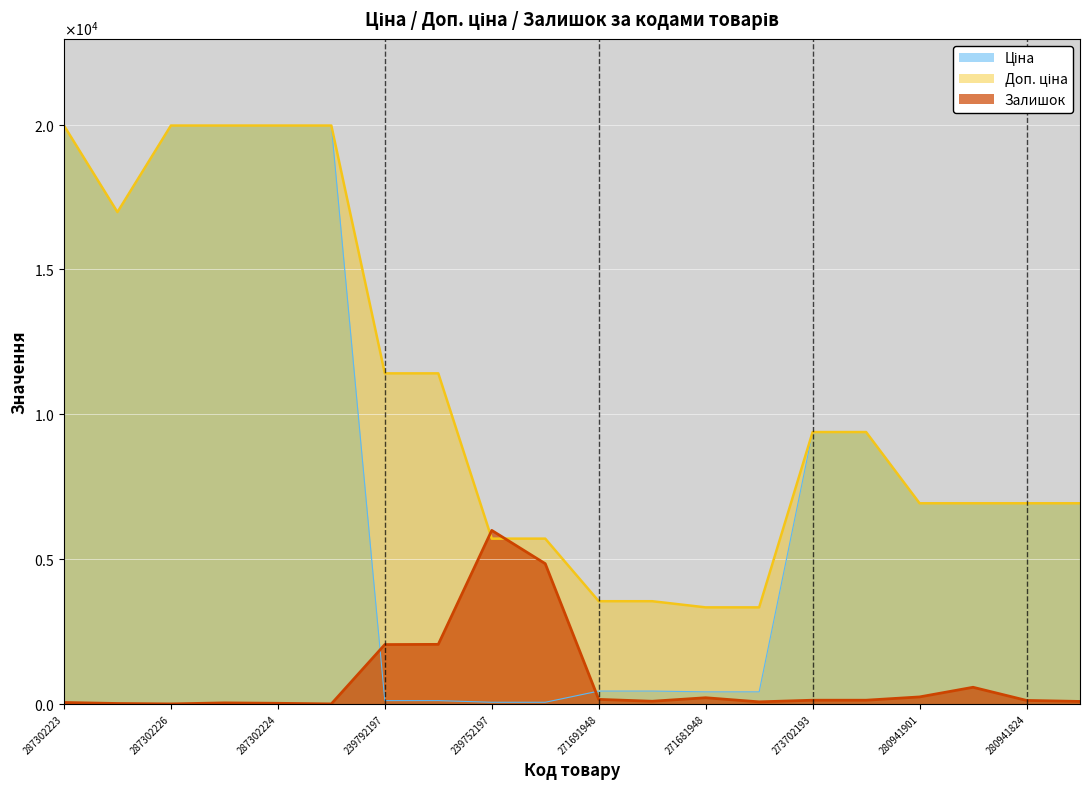

What position from the right is 271681948?

8